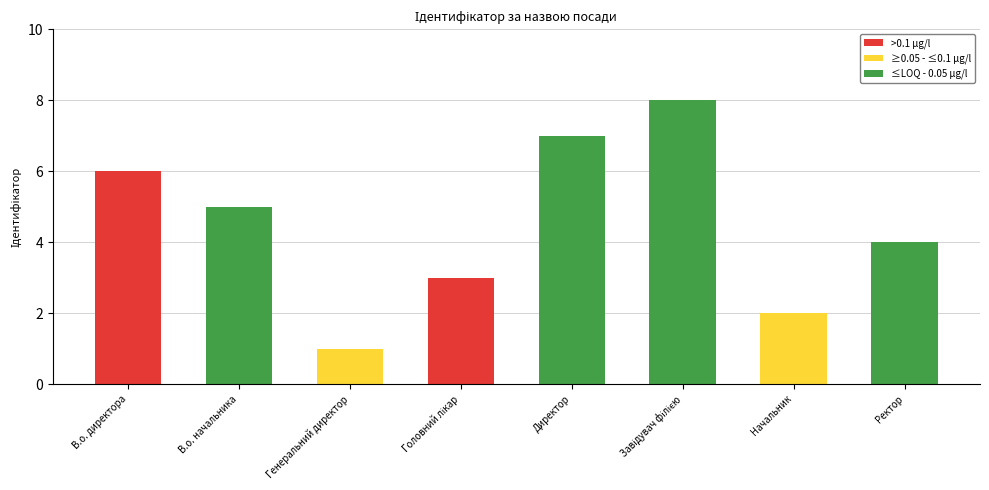

Is it true that the value at Начальник is 2?

True